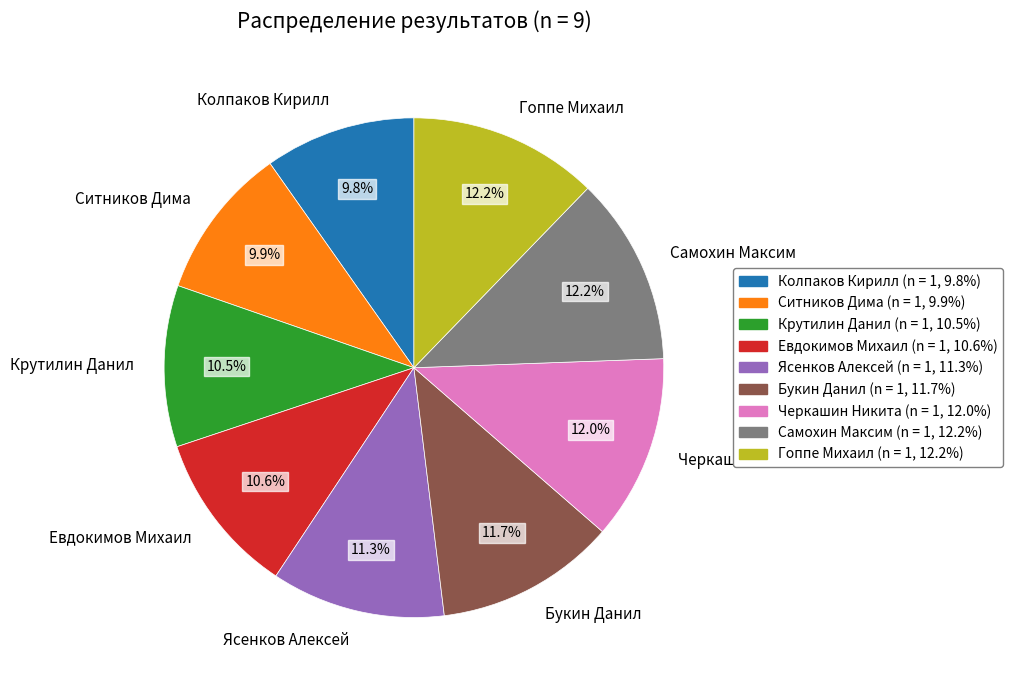

What is the ratio of the value at Гоппе Михаил to the value at Ясенков Алексей?

1.1